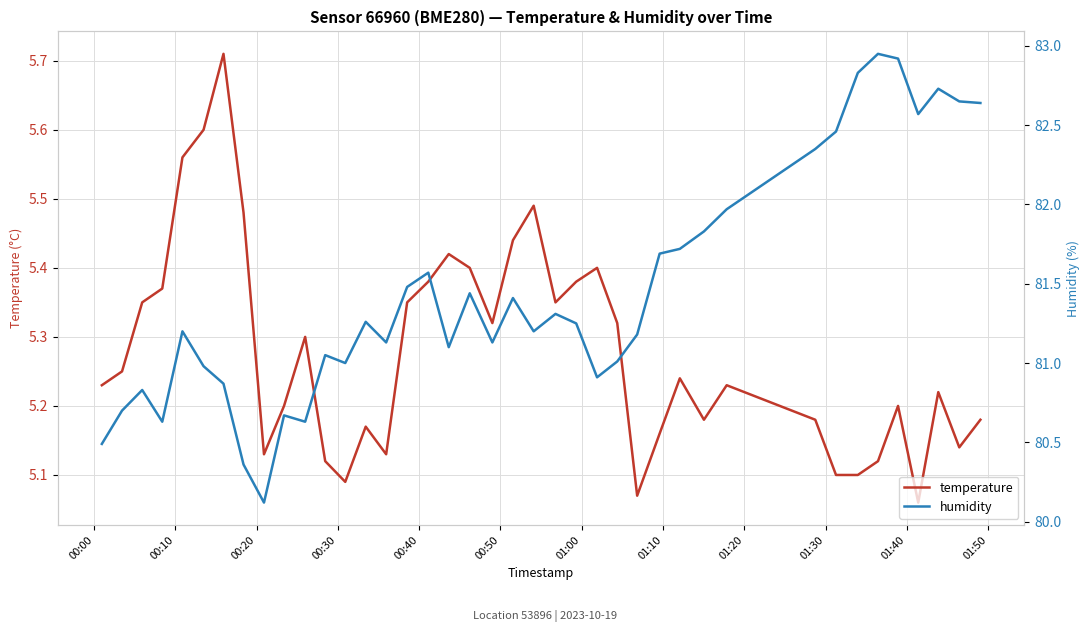

Which series has the largest range (max minus min)?

humidity